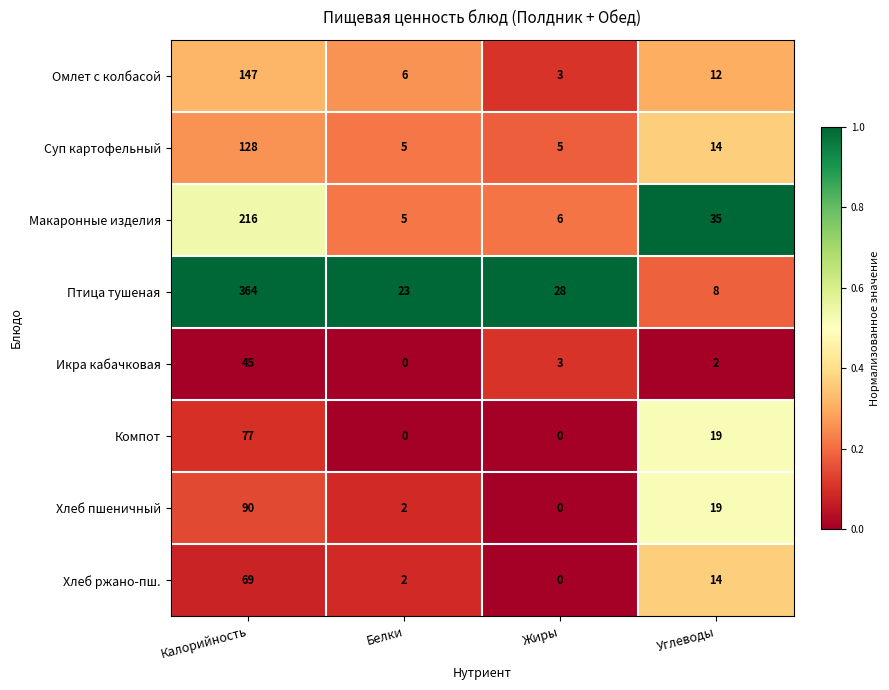

What is the maximum value for Хлеб пшеничный?

90